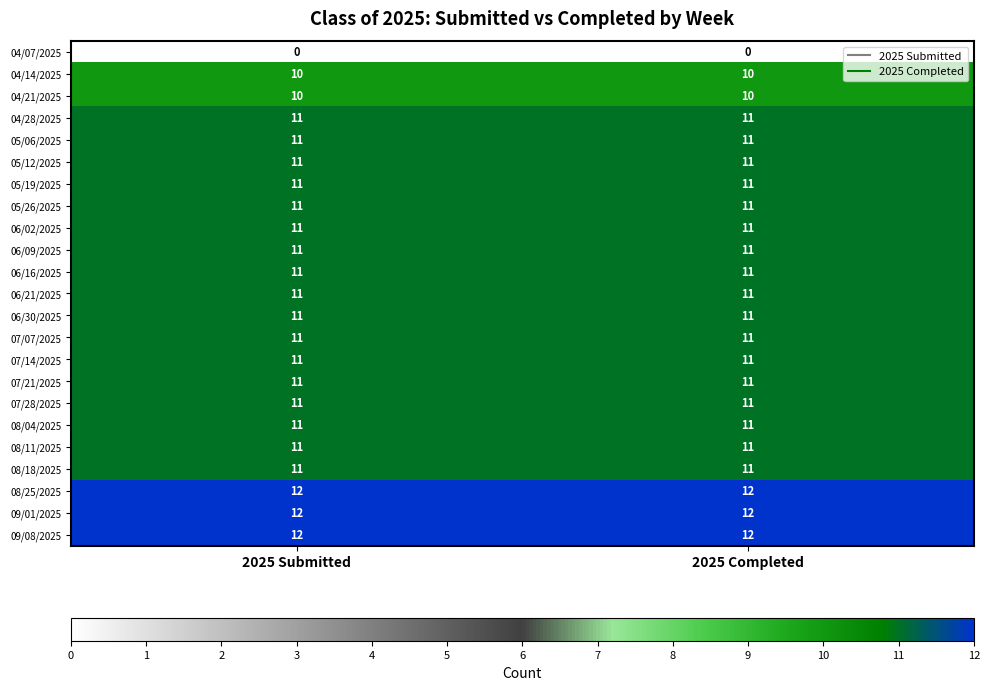

How many data points does each series have?

2